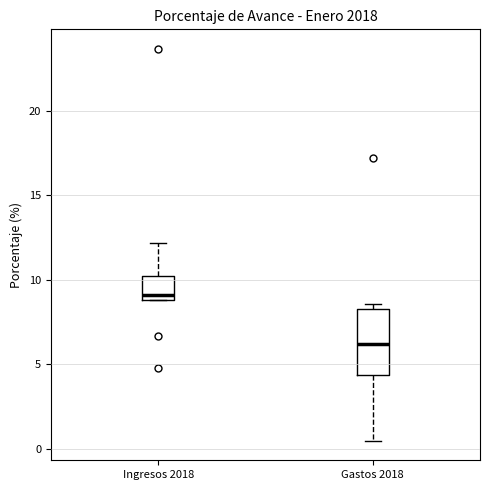

Where is the upper edge of the box for Ingresos 2018 on the y-axis? The values are not printed on the chart, so give them approximately, as read against the axis.

10.0